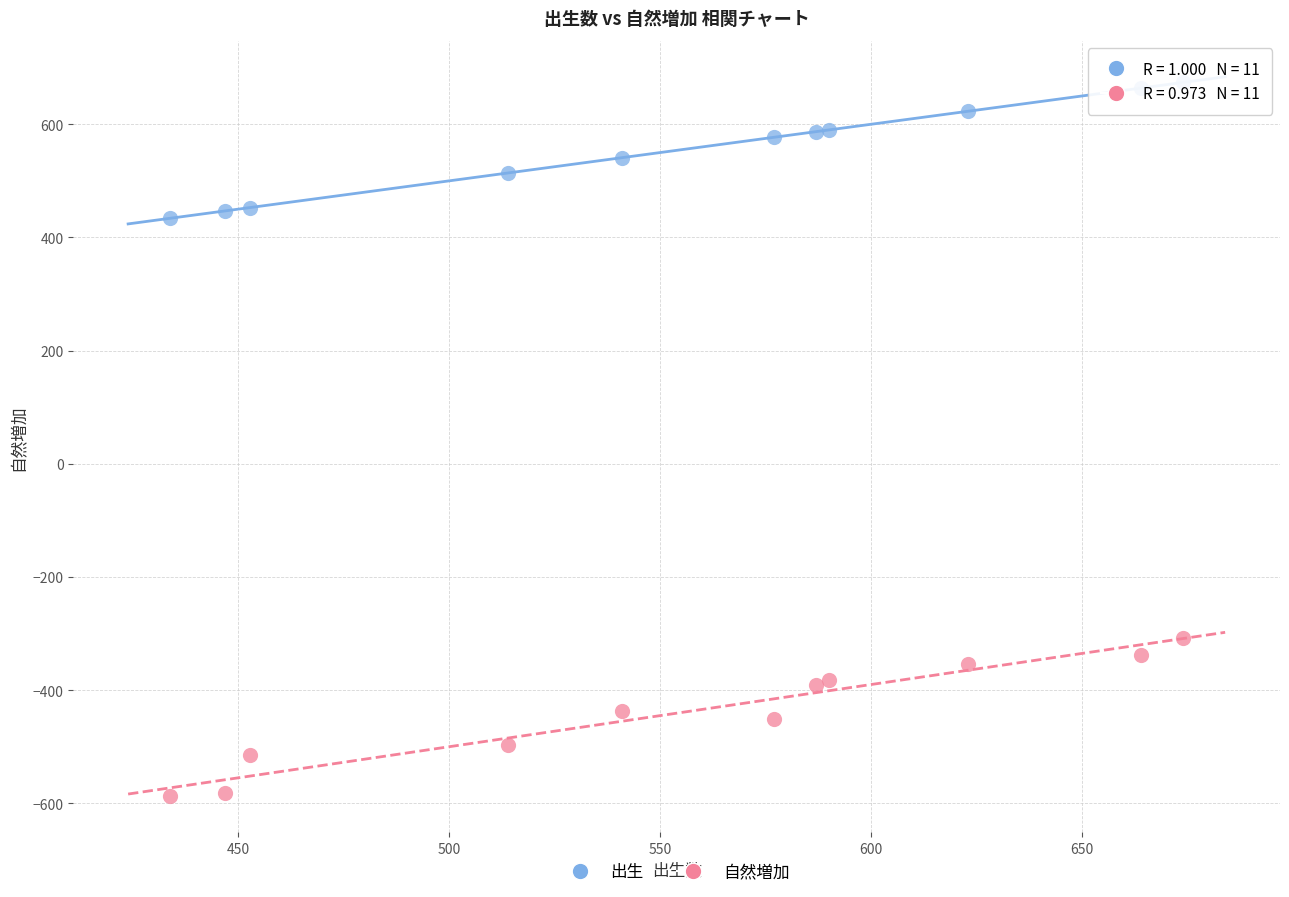

What is the X range (max minus min) for the scatter plot?

240